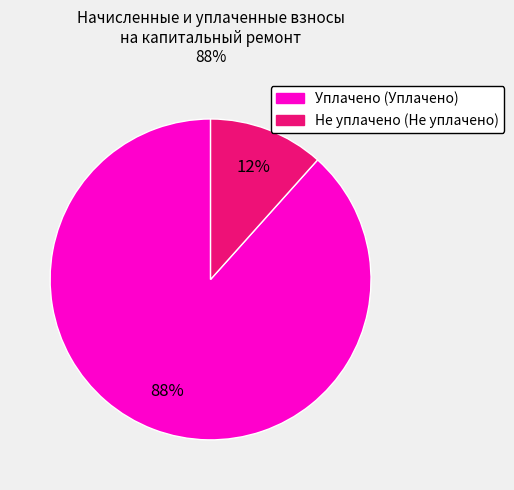

To the nearest percent, what is the average slice percentage?

50%